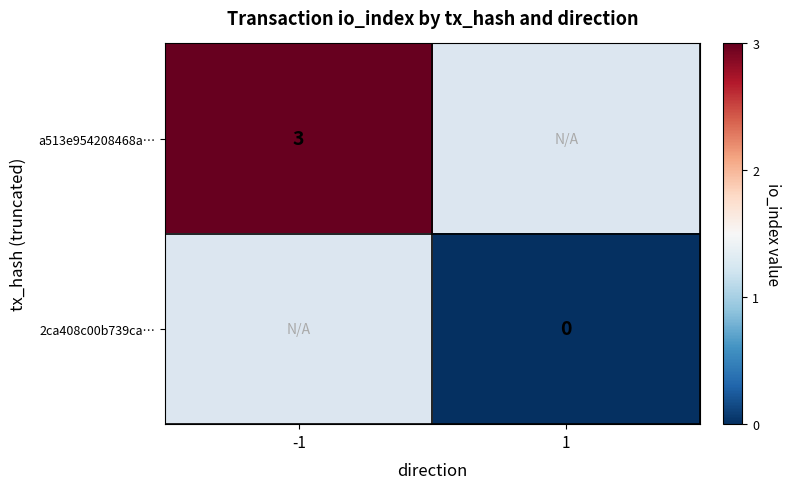

The a513e954208468a… series shows 1 at -1. True or false?

False